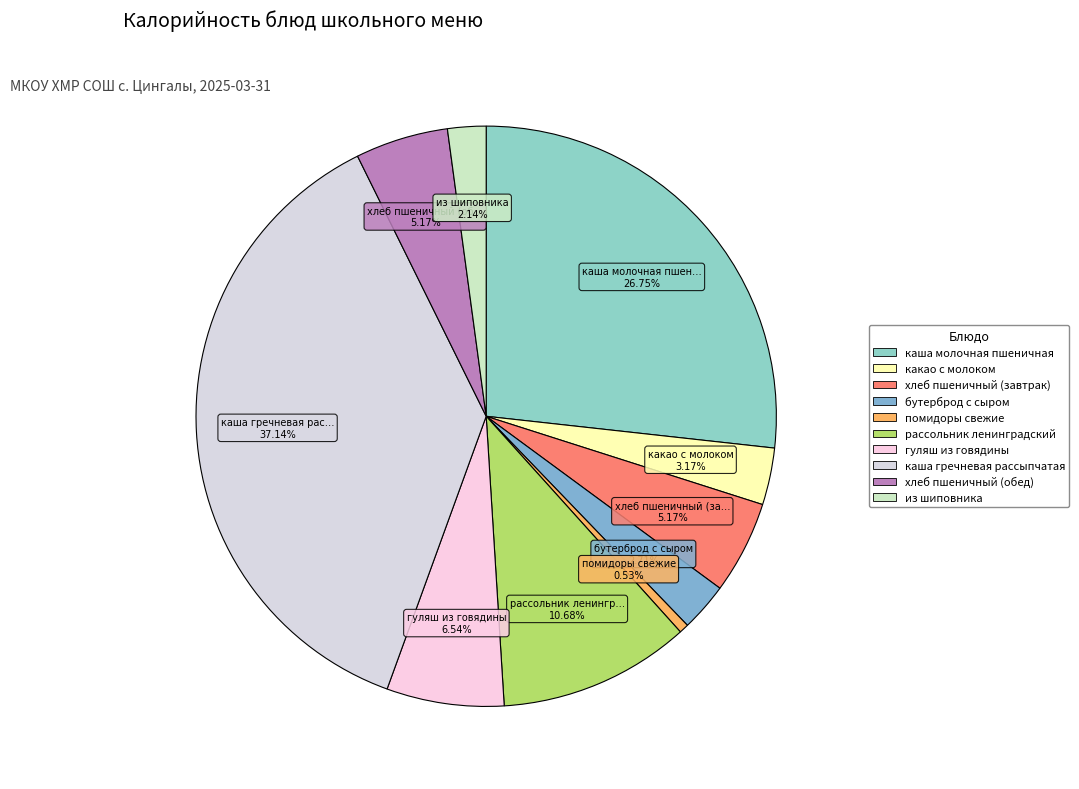

What percentage is NOT represented by бутерброд с сыром?

97.3%